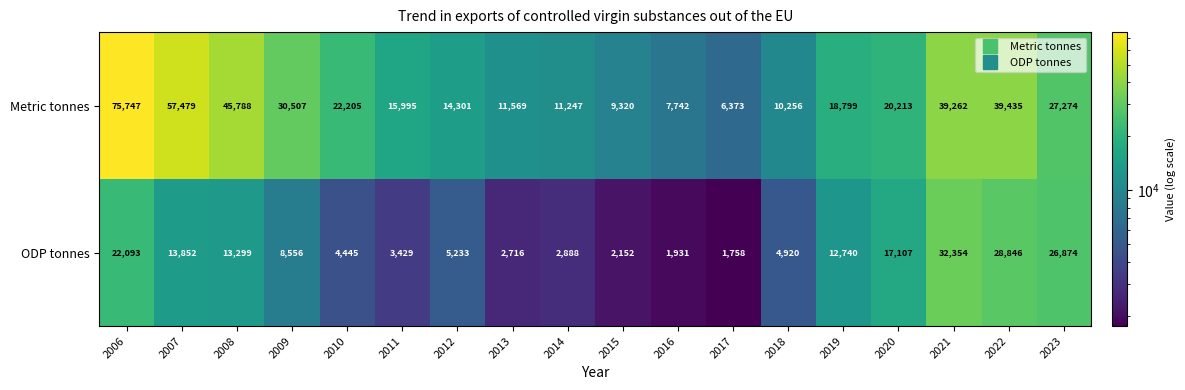

What is the total value across all series at 2017?

8131